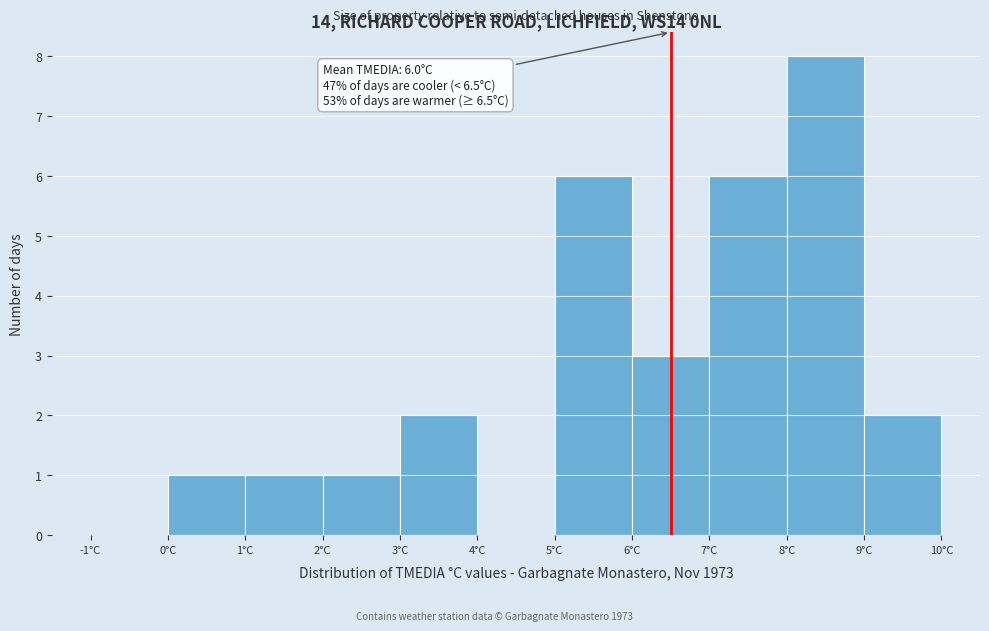

Which range on the x-axis has the tallest bar?

8 to 9